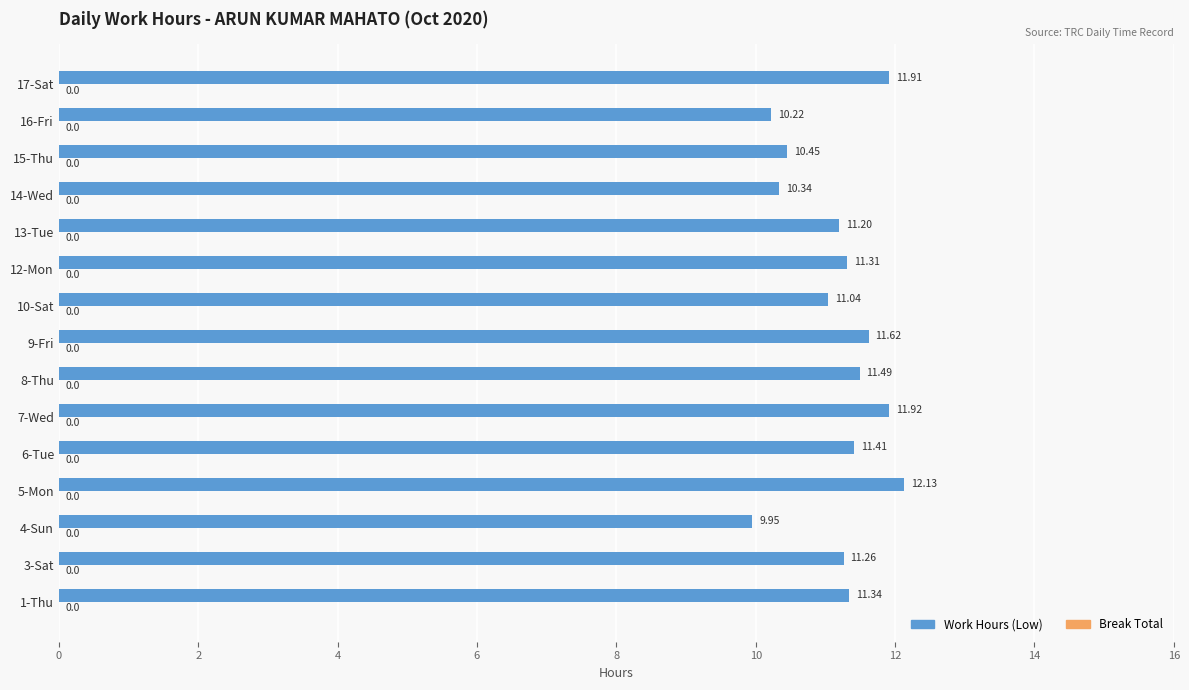

How many bars are there in total?

15